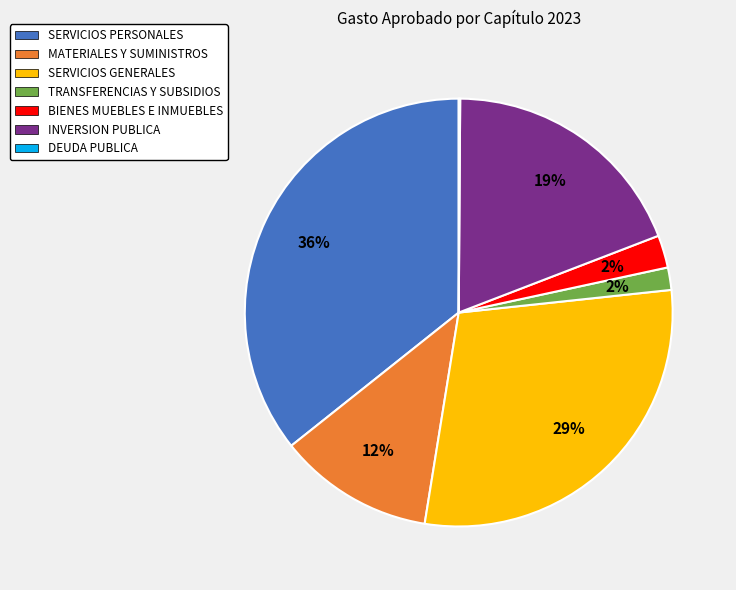

What is the largest slice in the pie chart?

SERVICIOS PERSONALES